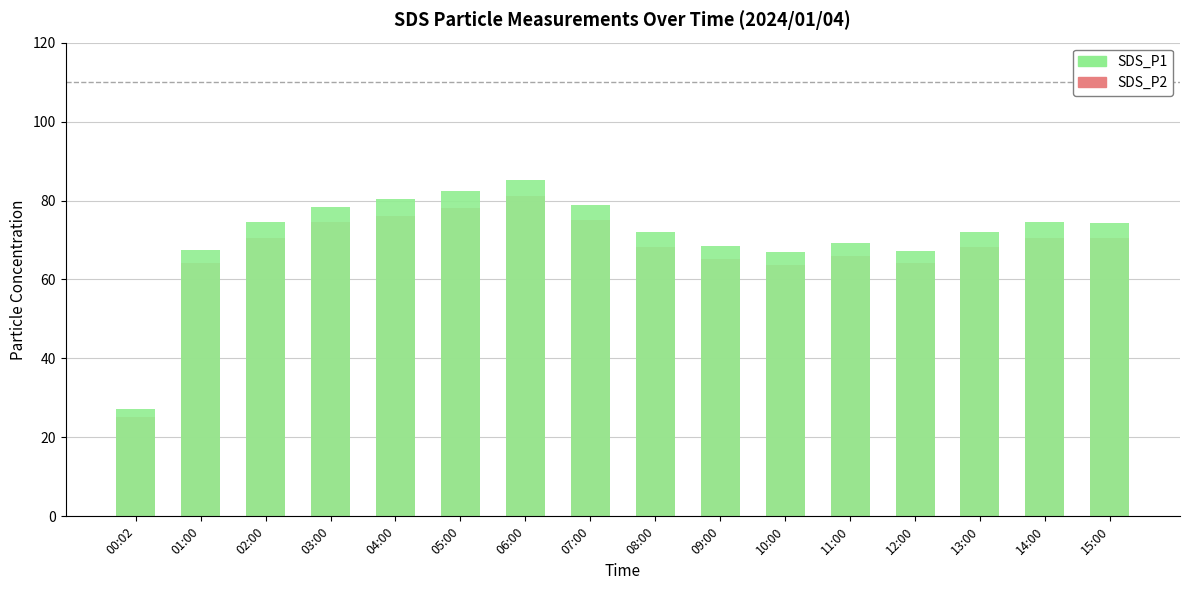

What is the sum of all SDS_P1 values?

1138.9